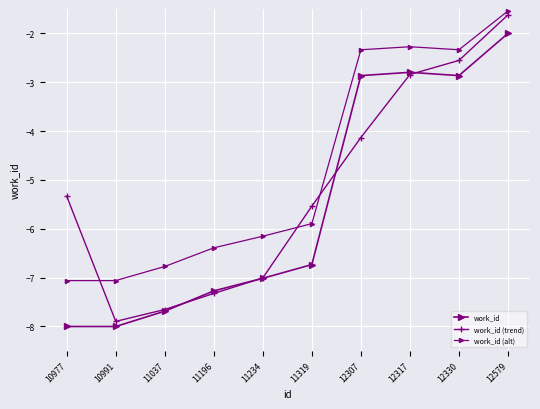

After their last crossing, which series has the higher values: work_id (trend) or work_id (alt)?

work_id (alt)